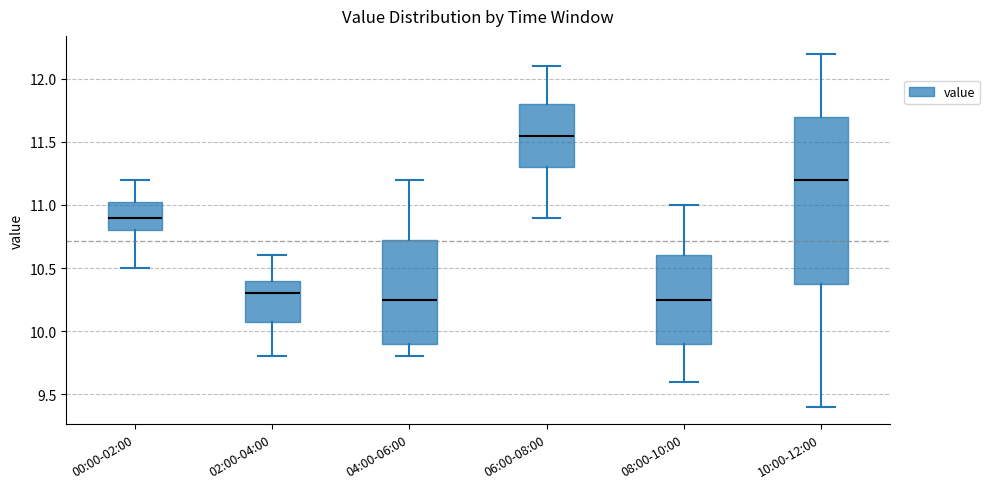

Reading left to right, read every box against the y-axis: the position of its median line, the range the box covers, and the ends of its whiskers. The values are not printed on the chart, so give them approximately, as read against the axis.

00:00-02:00: median 10.90, box 10.80 to 11.05, whiskers 10.50 to 11.20
02:00-04:00: median 10.30, box 10.10 to 10.40, whiskers 9.80 to 10.60
04:00-06:00: median 10.25, box 9.90 to 10.75, whiskers 9.80 to 11.20
06:00-08:00: median 11.55, box 11.30 to 11.80, whiskers 10.90 to 12.10
08:00-10:00: median 10.25, box 9.90 to 10.60, whiskers 9.60 to 11.00
10:00-12:00: median 11.20, box 10.40 to 11.70, whiskers 9.40 to 12.20